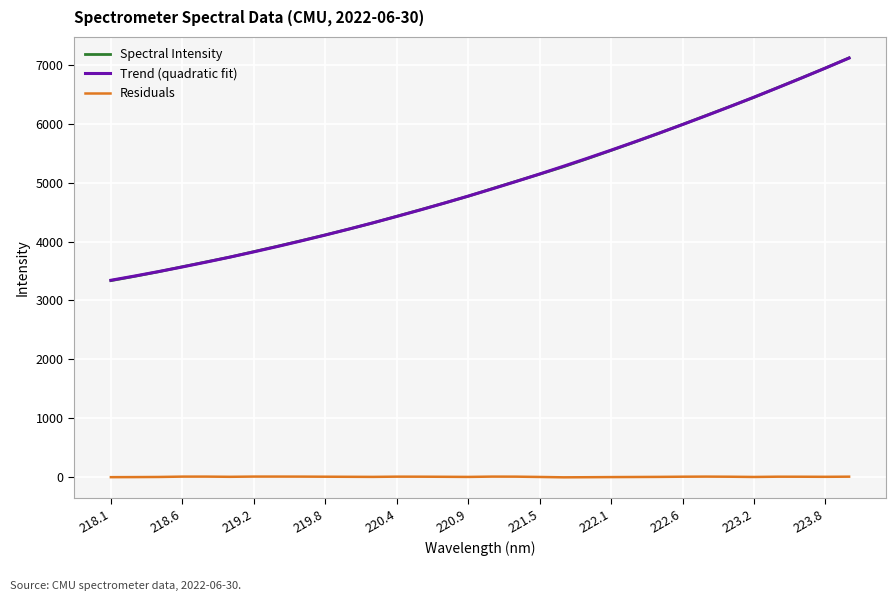

True or false: Residuals and Spectral Intensity cross at least once.

False